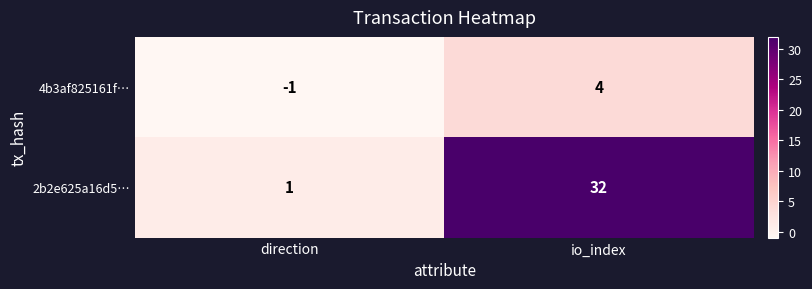

What is the spread (max minus min) of values at io_index?

28